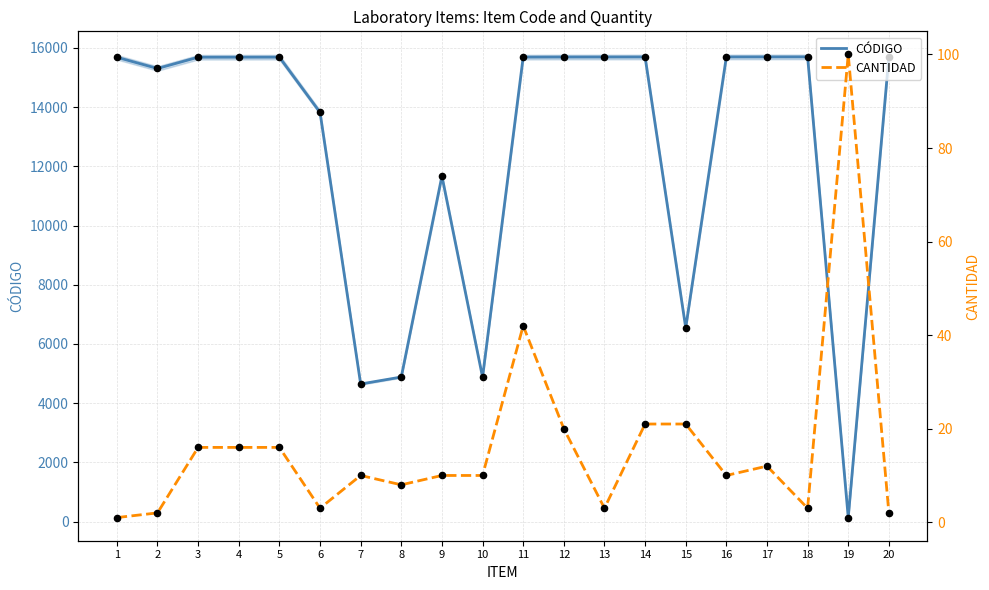

Is the value of CANTIDAD at 9 greater than the value of CÓDIGO at 14?

No